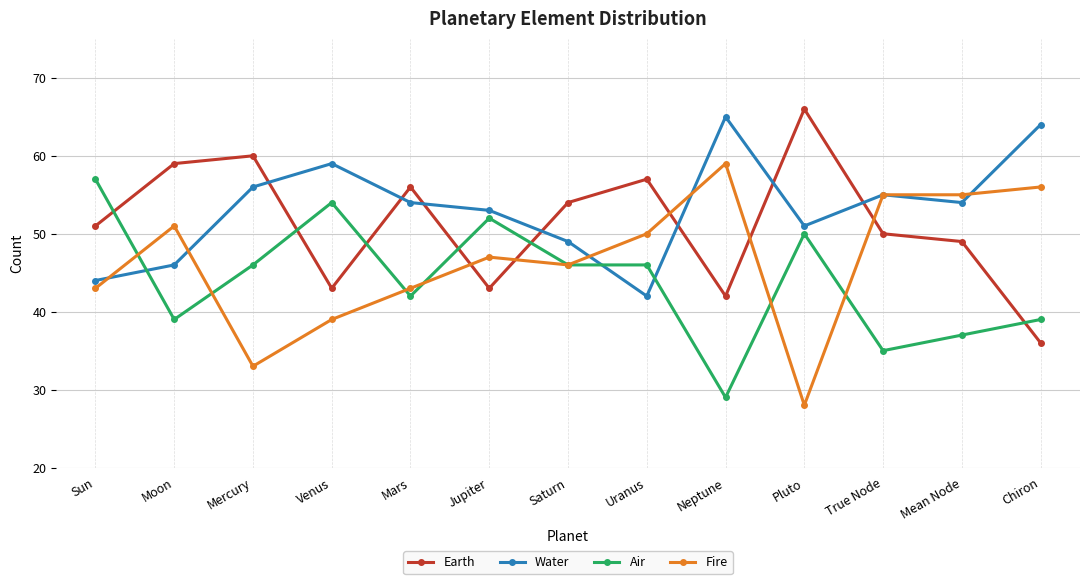

Reading left to right, extract all data points from this chart.

Earth: Sun=51	Moon=59	Mercury=60	Venus=43	Mars=56	Jupiter=43	Saturn=54	Uranus=57	Neptune=42	Pluto=66	True Node=50	Mean Node=49	Chiron=36
Water: Sun=44	Moon=46	Mercury=56	Venus=59	Mars=54	Jupiter=53	Saturn=49	Uranus=42	Neptune=65	Pluto=51	True Node=55	Mean Node=54	Chiron=64
Air: Sun=57	Moon=39	Mercury=46	Venus=54	Mars=42	Jupiter=52	Saturn=46	Uranus=46	Neptune=29	Pluto=50	True Node=35	Mean Node=37	Chiron=39
Fire: Sun=43	Moon=51	Mercury=33	Venus=39	Mars=43	Jupiter=47	Saturn=46	Uranus=50	Neptune=59	Pluto=28	True Node=55	Mean Node=55	Chiron=56